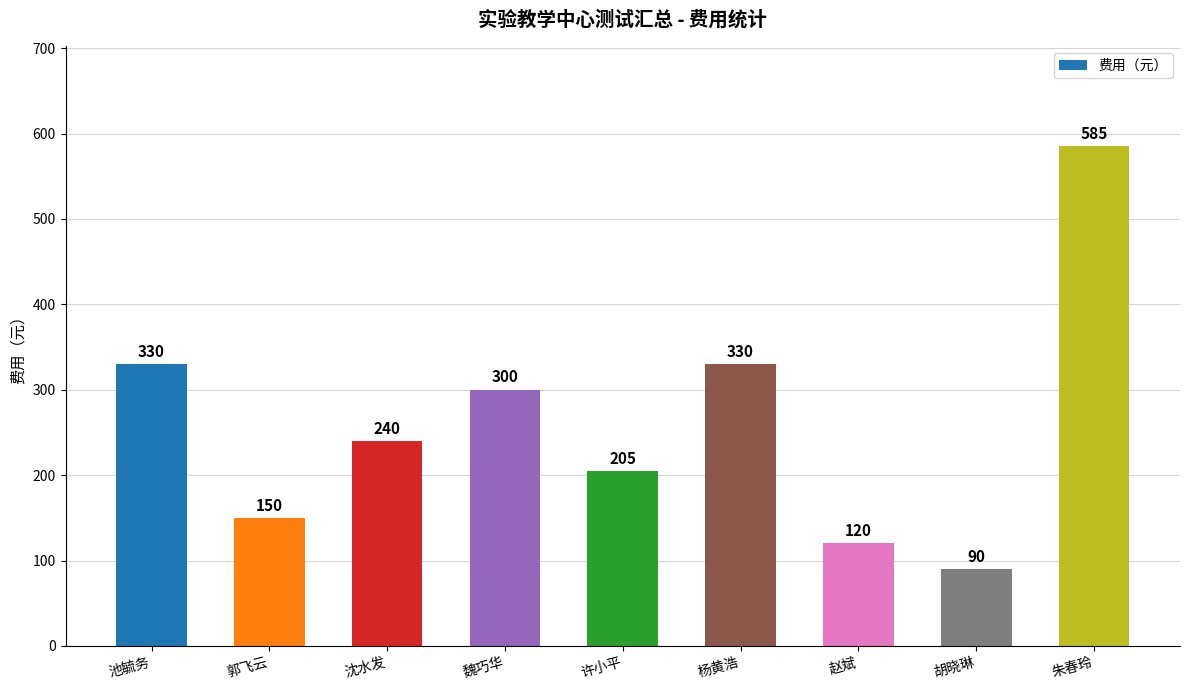

What is the maximum value shown in the chart?

585